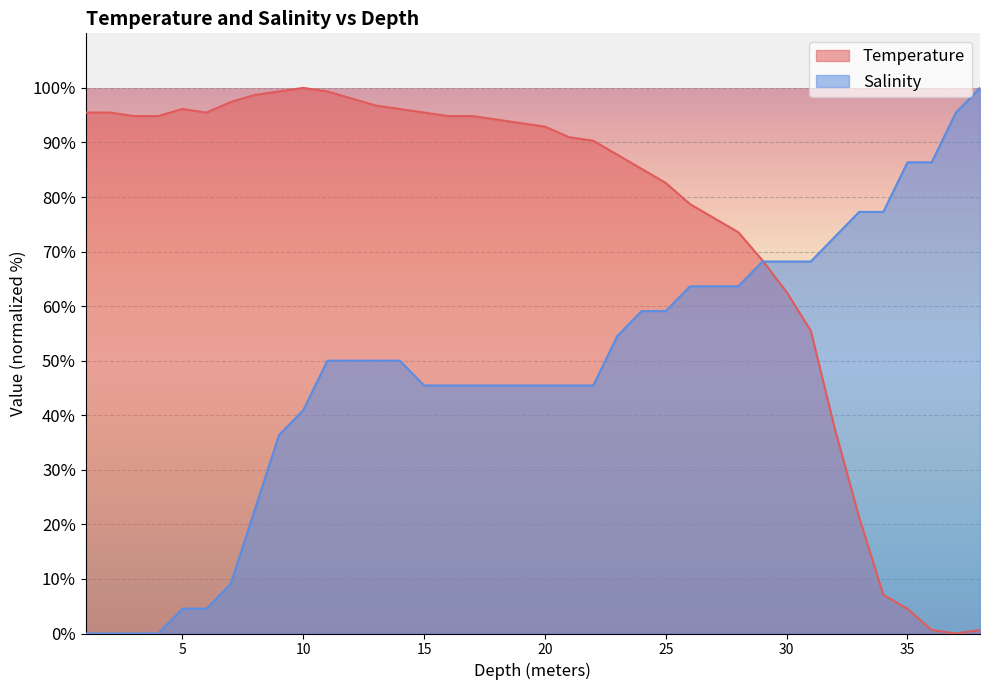

What is the label of the 11th point from the right?

28.0